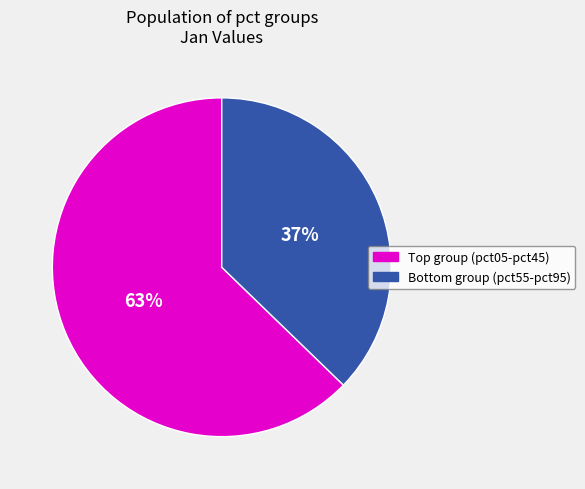

Does any single category account for the majority?

Yes